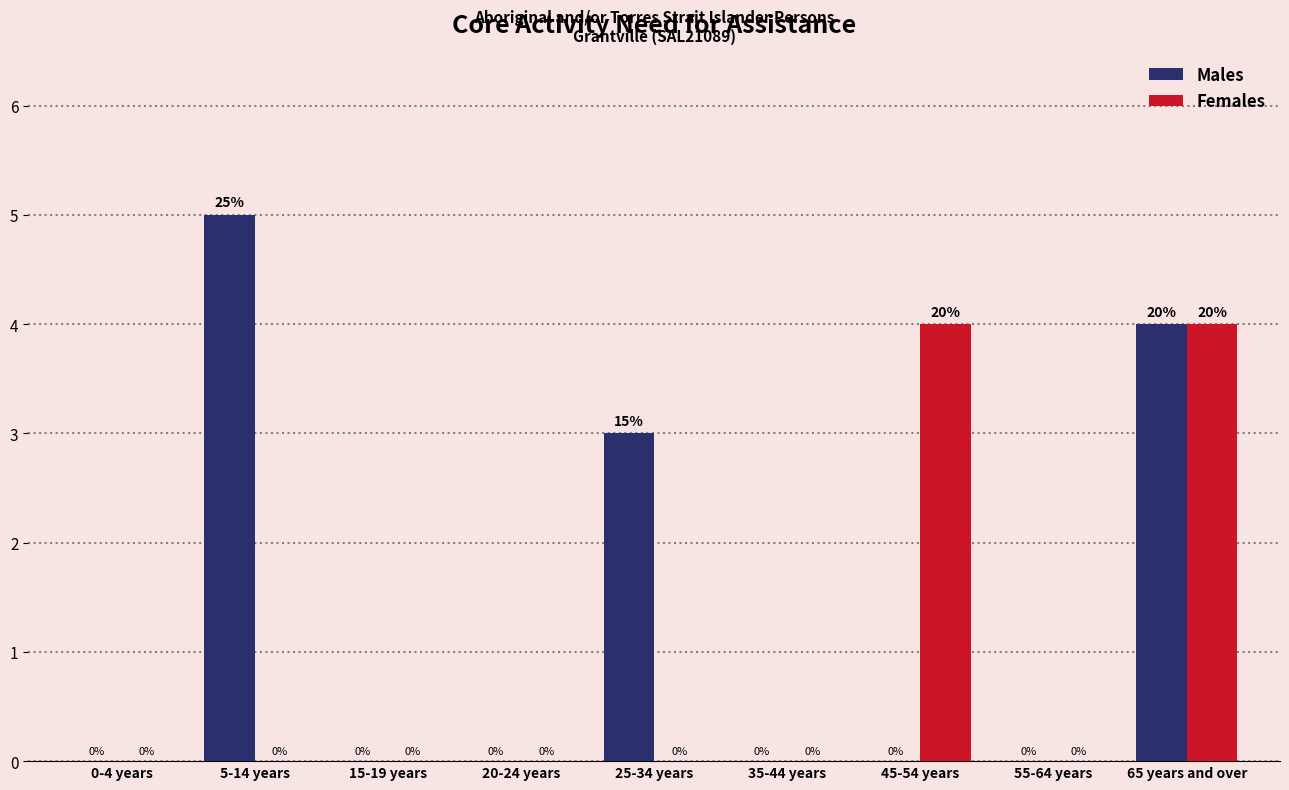

Are the bars grouped side by side (vs. stacked)?

Yes